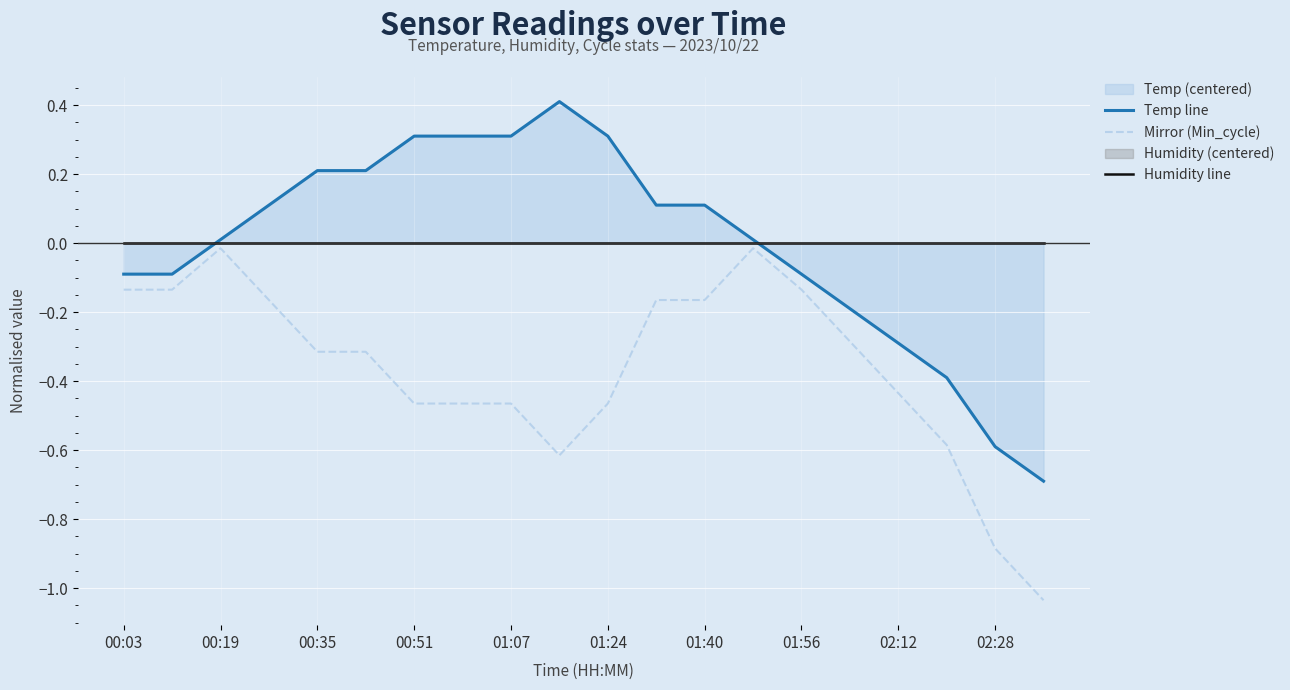

What is the maximum value shown in the chart?

0.4